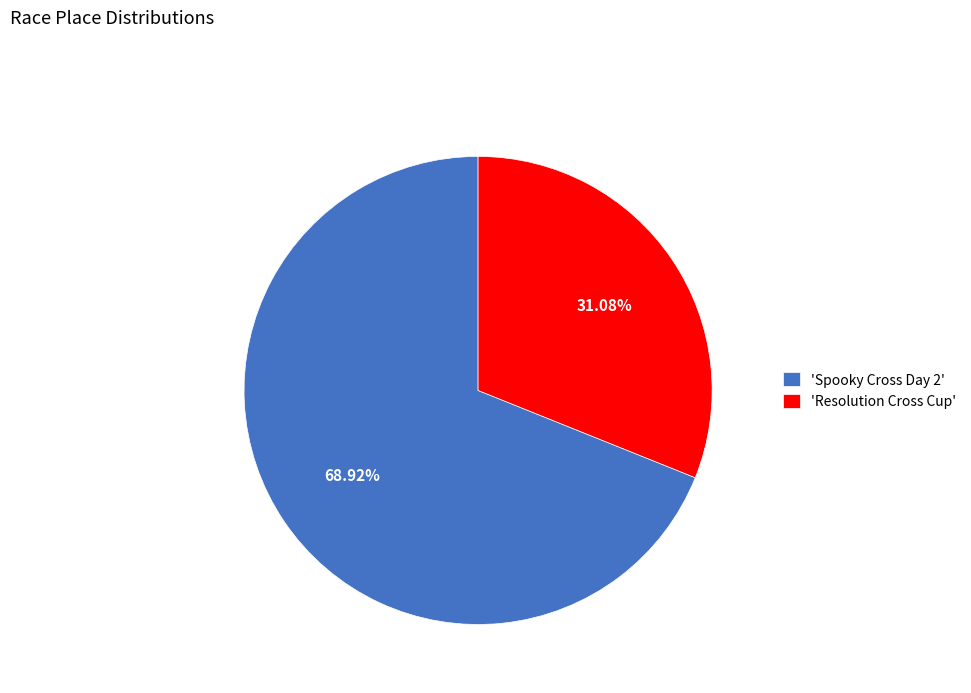

Is there a majority slice in this chart?

Yes